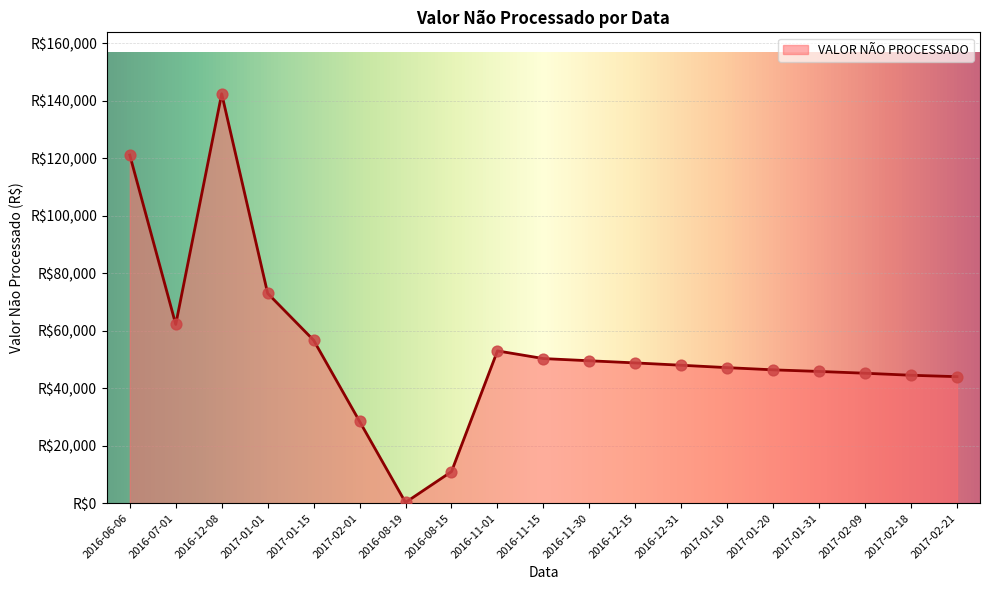

Approximately how many times larger is the value at 2017-02-18 compared to 2016-12-15?

0.9